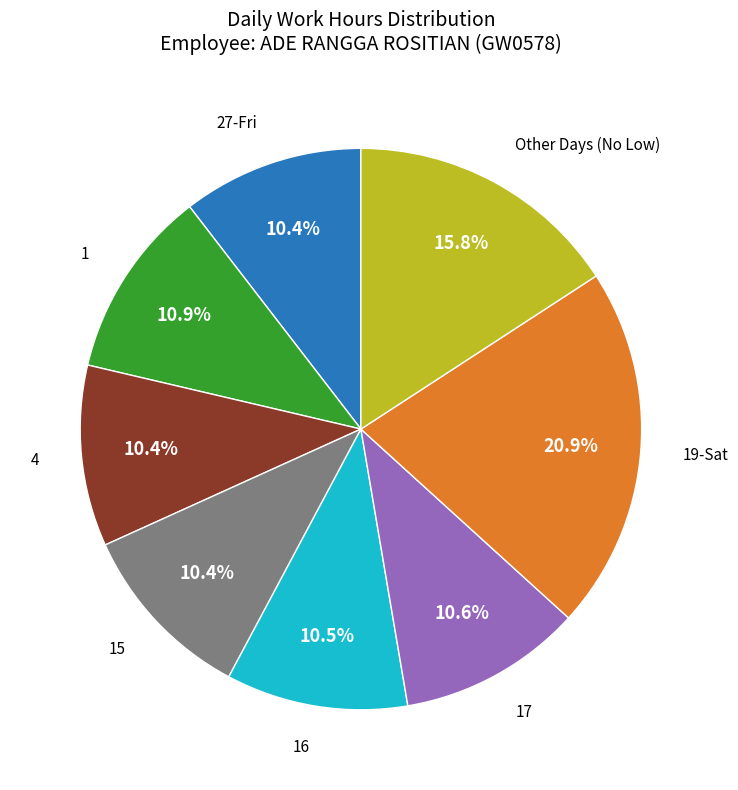

How many segments does this pie chart have?

8